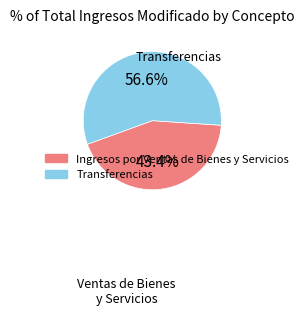

How many segments does this pie chart have?

2